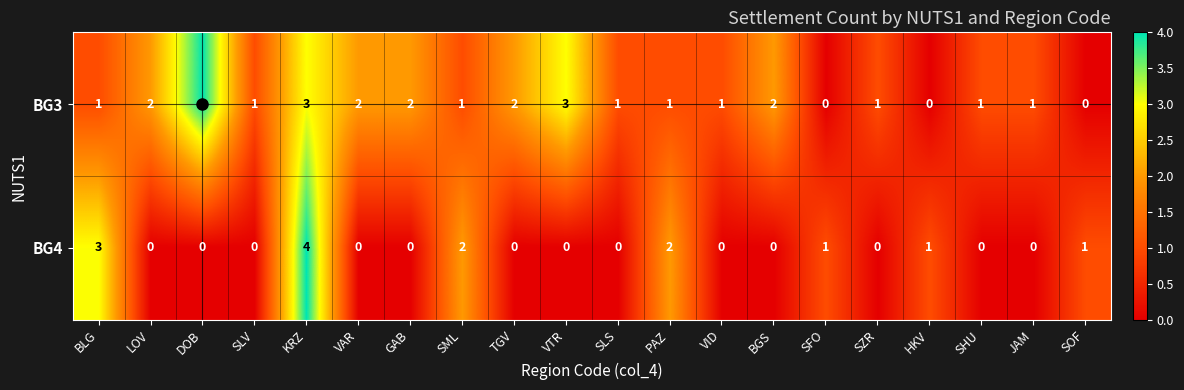

Is it true that BG3 equals 3 at TGV?

False